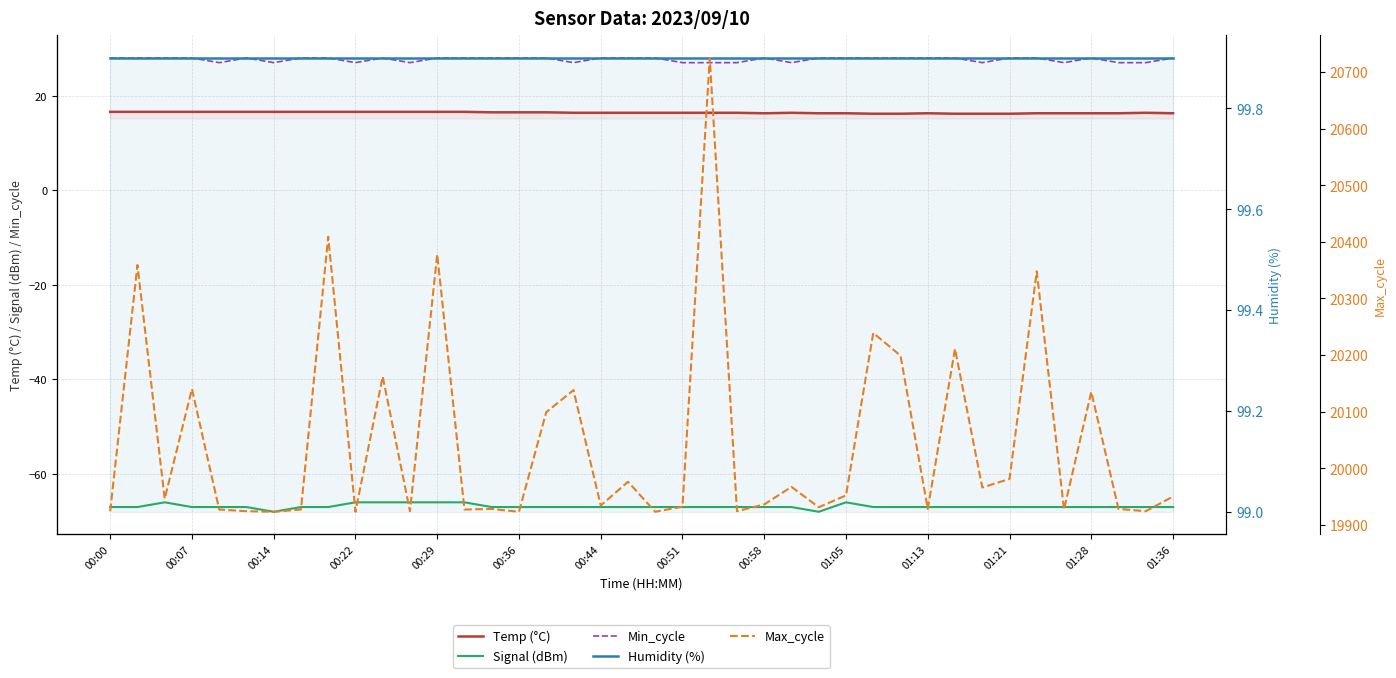

The Min_cycle series shows 44.5 at 01:28. True or false?

False